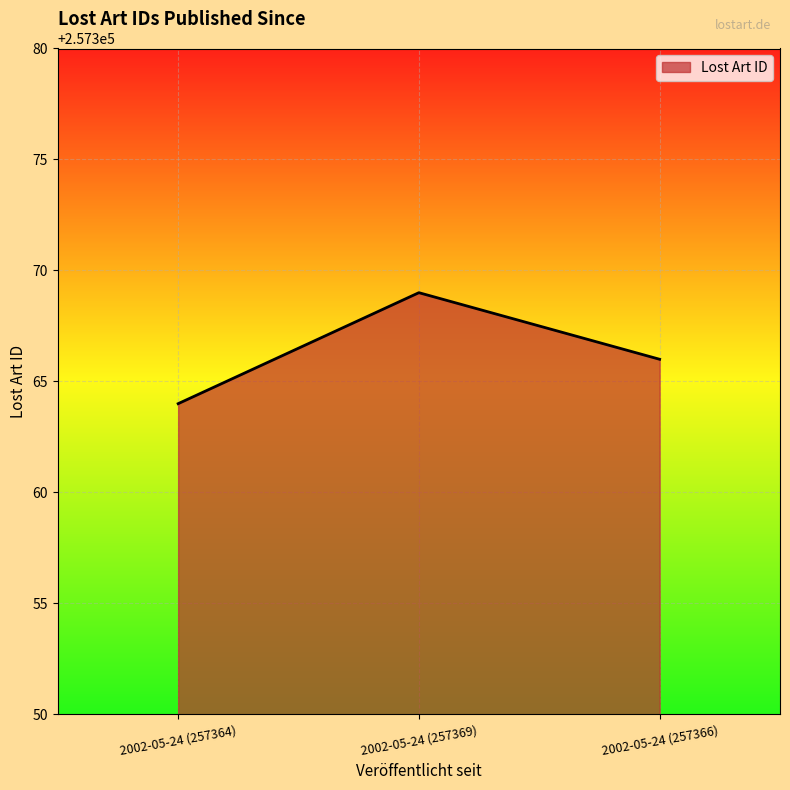

Reading right to left, transcribe all the data shown in this chart.

2002-05-24 (257366)=257366	2002-05-24 (257369)=257369	2002-05-24 (257364)=257364